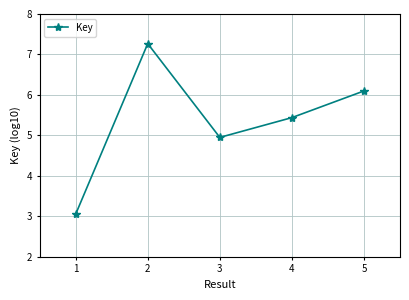

How many lines are shown in the chart?

1